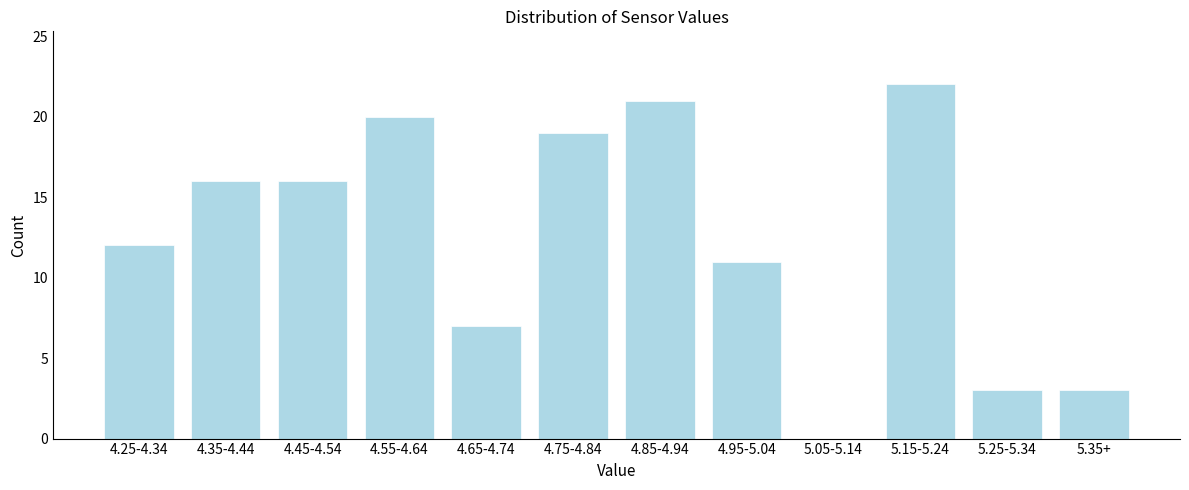

Reading left to right, what are all the values shown in this chart?

4.25-4.34=12	4.35-4.44=16	4.45-4.54=16	4.55-4.64=20	4.65-4.74=7	4.75-4.84=19	4.85-4.94=21	4.95-5.04=11	5.05-5.14=0	5.15-5.24=22	5.25-5.34=3	5.35+=3